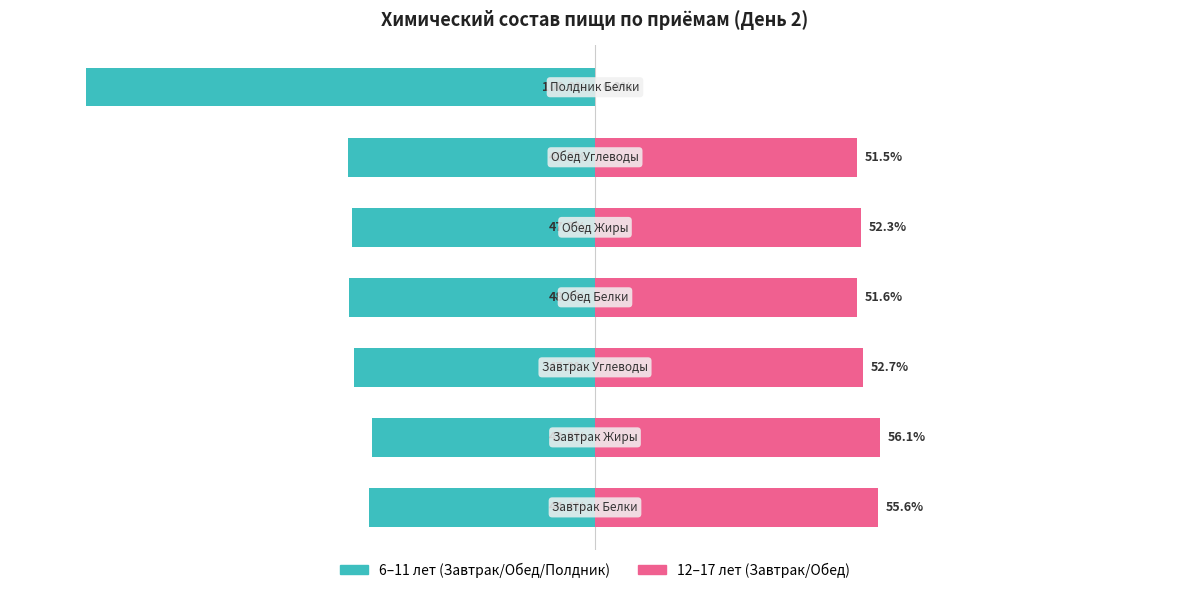

Is the value of 12–17 лет at 6 greater than the value of 6–11 лет at 4?

Yes